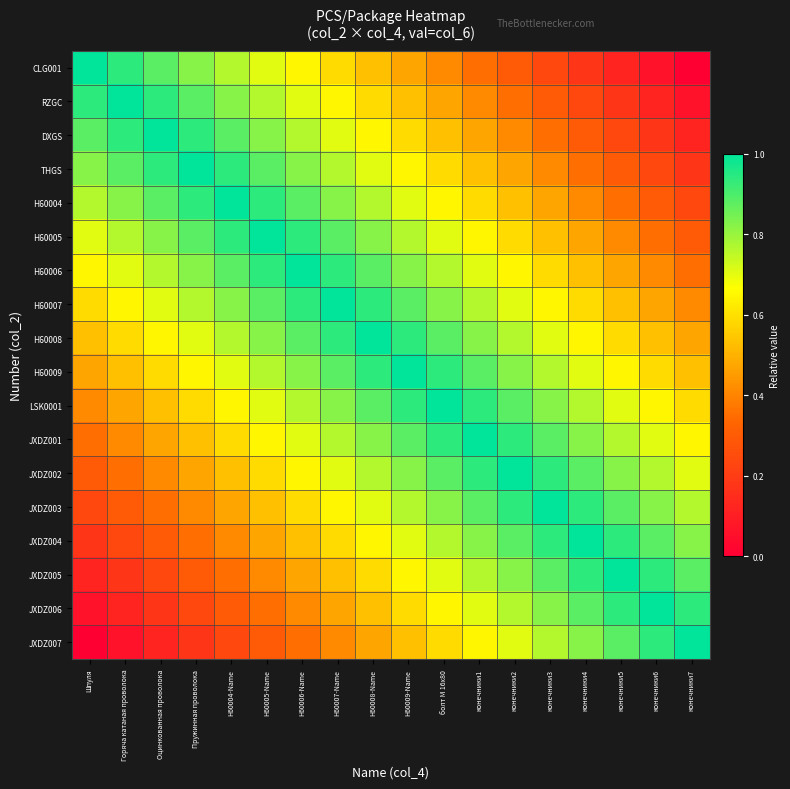

How many data points does each series have?

18